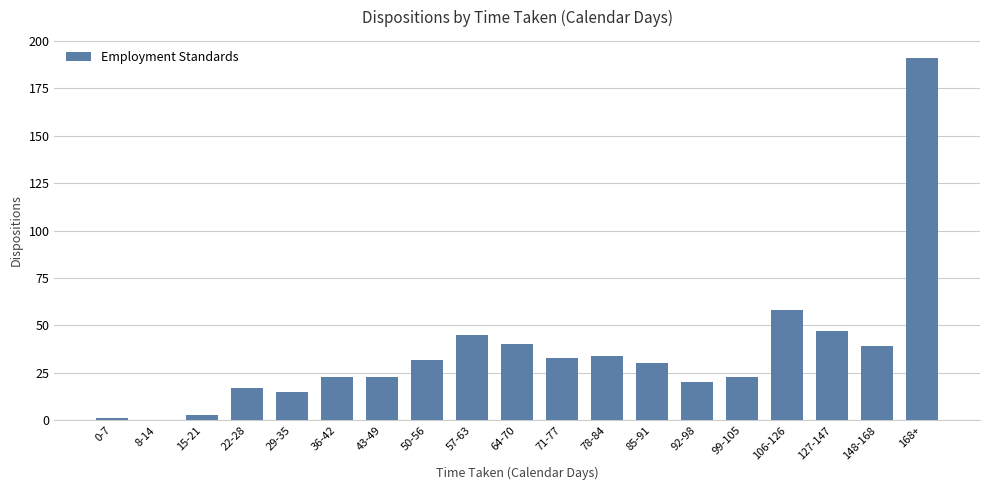

What is the change in value from 22-28 to 78-84?

+17